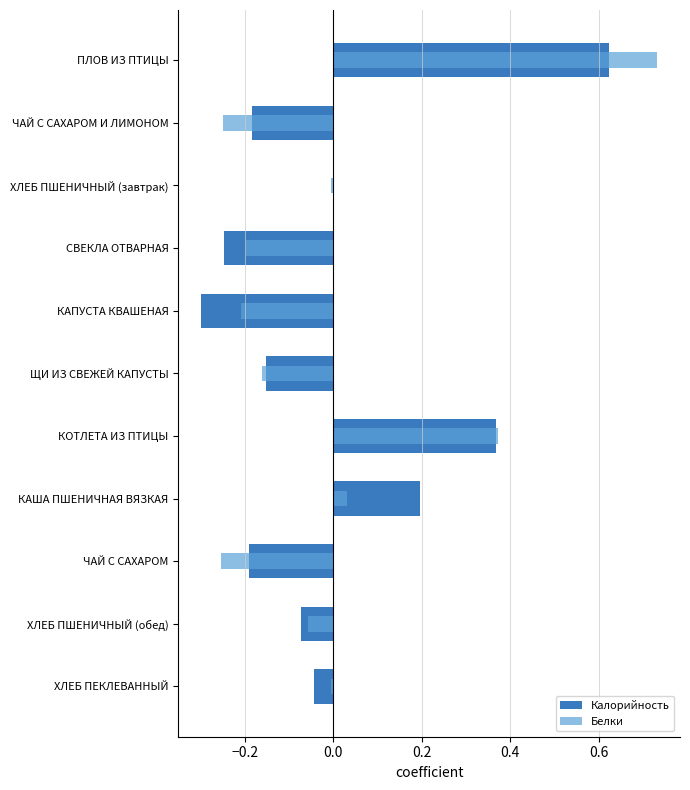

How many categories are shown in the chart?

11